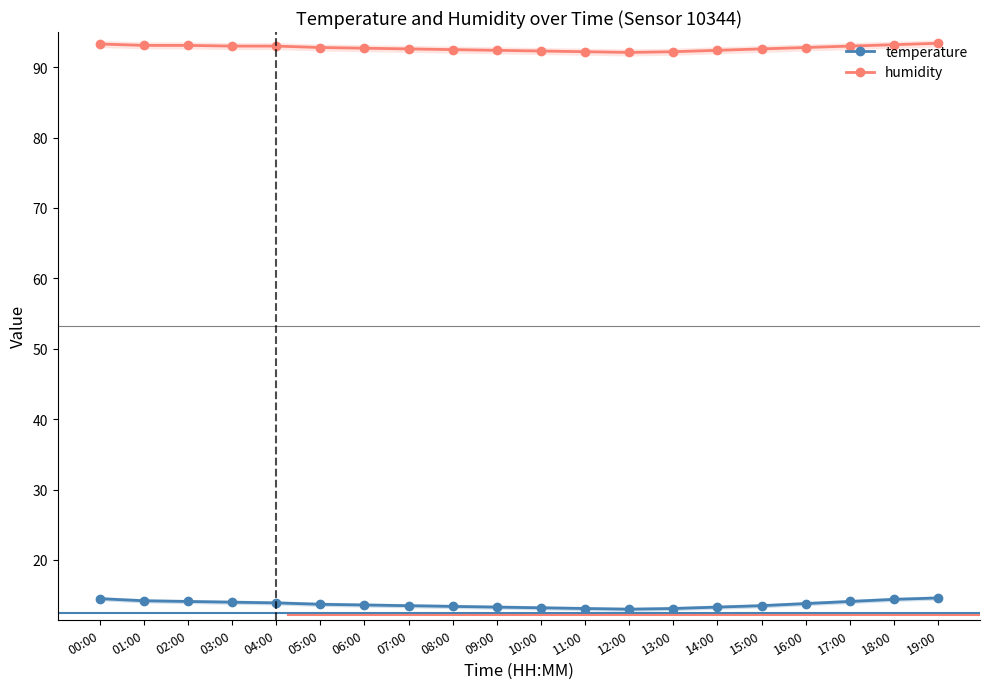

Reading left to right, extract all data points from this chart.

temperature: 00:00=14.5	01:00=14.2	02:00=14.1	03:00=14.0	04:00=13.9	05:00=13.7	06:00=13.6	07:00=13.5	08:00=13.4	09:00=13.3	10:00=13.2	11:00=13.1	12:00=13.0	13:00=13.1	14:00=13.3	15:00=13.5	16:00=13.8	17:00=14.1	18:00=14.4	19:00=14.6
humidity: 00:00=93.3	01:00=93.1	02:00=93.1	03:00=93.0	04:00=93.0	05:00=92.8	06:00=92.7	07:00=92.6	08:00=92.5	09:00=92.4	10:00=92.3	11:00=92.2	12:00=92.1	13:00=92.2	14:00=92.4	15:00=92.6	16:00=92.8	17:00=93.0	18:00=93.2	19:00=93.4